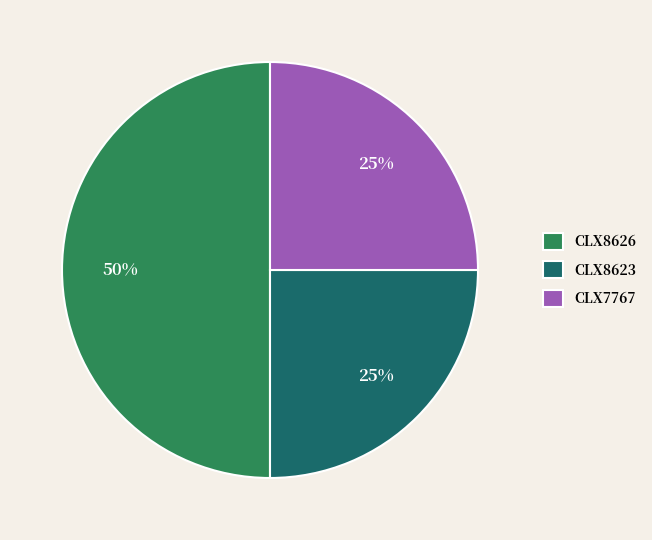

Is it true that CLX8623 is 25% of the pie?

True